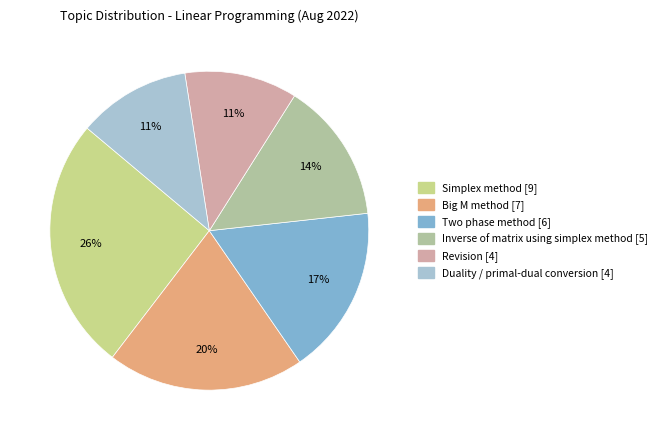

The Two phase method slice represents 17% of the pie. True or false?

True